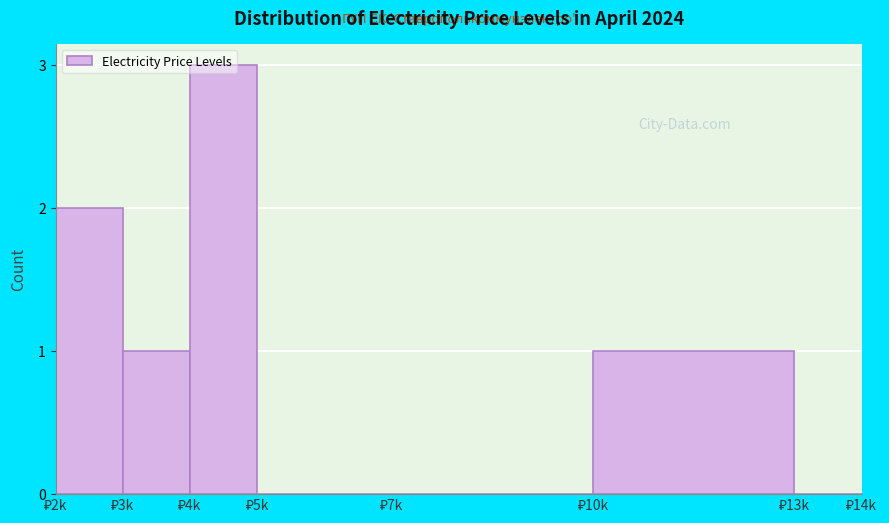

What is the greatest value displayed?

3